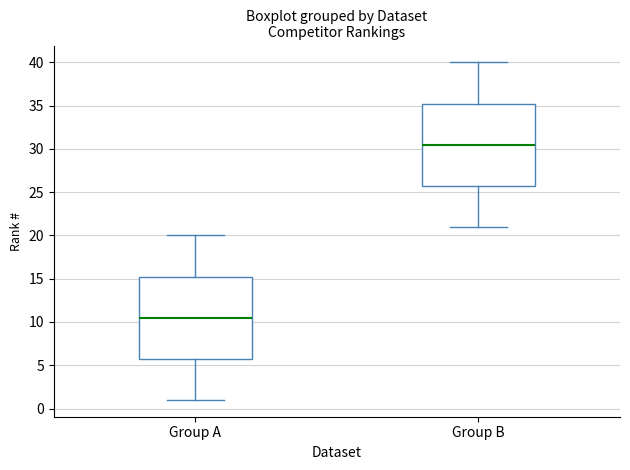

Which box's median line is the lowest?

Group A